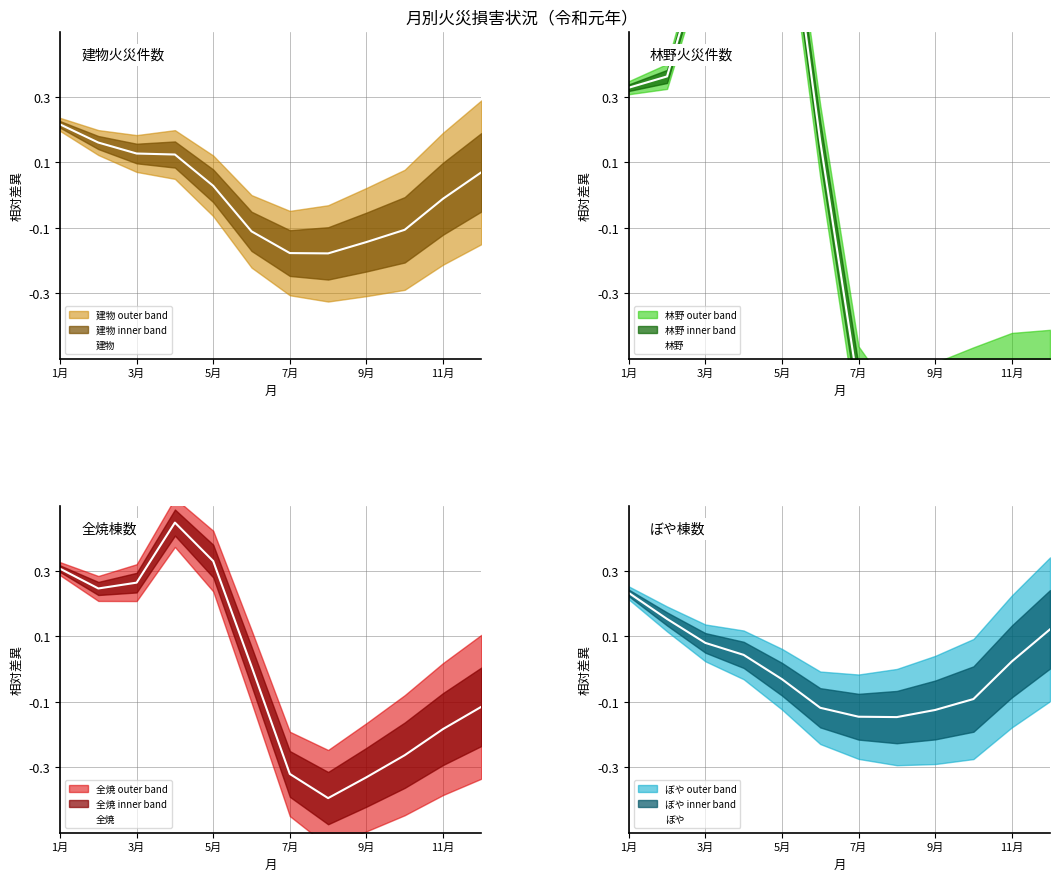

What is the value of the 林野 point at the 11th from the left?

-0.6